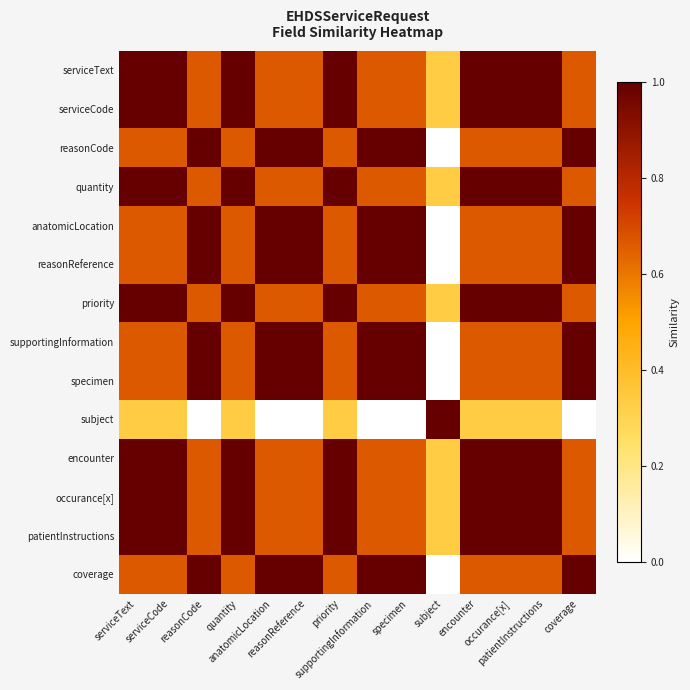

Reading left to right, extract all data points from this chart.

serviceText: serviceText=1.0	serviceCode=1.0	reasonCode=0.7	quantity=1.0	anatomicLocation=0.7	reasonReference=0.7	priority=1.0	supportingInformation=0.7	specimen=0.7	subject=0.3	encounter=1.0	occurance[x]=1.0	patientInstructions=1.0	coverage=0.7
serviceCode: serviceText=1.0	serviceCode=1.0	reasonCode=0.7	quantity=1.0	anatomicLocation=0.7	reasonReference=0.7	priority=1.0	supportingInformation=0.7	specimen=0.7	subject=0.3	encounter=1.0	occurance[x]=1.0	patientInstructions=1.0	coverage=0.7
reasonCode: serviceText=0.7	serviceCode=0.7	reasonCode=1.0	quantity=0.7	anatomicLocation=1.0	reasonReference=1.0	priority=0.7	supportingInformation=1.0	specimen=1.0	subject=0.0	encounter=0.7	occurance[x]=0.7	patientInstructions=0.7	coverage=1.0
quantity: serviceText=1.0	serviceCode=1.0	reasonCode=0.7	quantity=1.0	anatomicLocation=0.7	reasonReference=0.7	priority=1.0	supportingInformation=0.7	specimen=0.7	subject=0.3	encounter=1.0	occurance[x]=1.0	patientInstructions=1.0	coverage=0.7
anatomicLocation: serviceText=0.7	serviceCode=0.7	reasonCode=1.0	quantity=0.7	anatomicLocation=1.0	reasonReference=1.0	priority=0.7	supportingInformation=1.0	specimen=1.0	subject=0.0	encounter=0.7	occurance[x]=0.7	patientInstructions=0.7	coverage=1.0
reasonReference: serviceText=0.7	serviceCode=0.7	reasonCode=1.0	quantity=0.7	anatomicLocation=1.0	reasonReference=1.0	priority=0.7	supportingInformation=1.0	specimen=1.0	subject=0.0	encounter=0.7	occurance[x]=0.7	patientInstructions=0.7	coverage=1.0
priority: serviceText=1.0	serviceCode=1.0	reasonCode=0.7	quantity=1.0	anatomicLocation=0.7	reasonReference=0.7	priority=1.0	supportingInformation=0.7	specimen=0.7	subject=0.3	encounter=1.0	occurance[x]=1.0	patientInstructions=1.0	coverage=0.7
supportingInformation: serviceText=0.7	serviceCode=0.7	reasonCode=1.0	quantity=0.7	anatomicLocation=1.0	reasonReference=1.0	priority=0.7	supportingInformation=1.0	specimen=1.0	subject=0.0	encounter=0.7	occurance[x]=0.7	patientInstructions=0.7	coverage=1.0
specimen: serviceText=0.7	serviceCode=0.7	reasonCode=1.0	quantity=0.7	anatomicLocation=1.0	reasonReference=1.0	priority=0.7	supportingInformation=1.0	specimen=1.0	subject=0.0	encounter=0.7	occurance[x]=0.7	patientInstructions=0.7	coverage=1.0
subject: serviceText=0.3	serviceCode=0.3	reasonCode=0.0	quantity=0.3	anatomicLocation=0.0	reasonReference=0.0	priority=0.3	supportingInformation=0.0	specimen=0.0	subject=1.0	encounter=0.3	occurance[x]=0.3	patientInstructions=0.3	coverage=0.0
encounter: serviceText=1.0	serviceCode=1.0	reasonCode=0.7	quantity=1.0	anatomicLocation=0.7	reasonReference=0.7	priority=1.0	supportingInformation=0.7	specimen=0.7	subject=0.3	encounter=1.0	occurance[x]=1.0	patientInstructions=1.0	coverage=0.7
occurance[x]: serviceText=1.0	serviceCode=1.0	reasonCode=0.7	quantity=1.0	anatomicLocation=0.7	reasonReference=0.7	priority=1.0	supportingInformation=0.7	specimen=0.7	subject=0.3	encounter=1.0	occurance[x]=1.0	patientInstructions=1.0	coverage=0.7
patientInstructions: serviceText=1.0	serviceCode=1.0	reasonCode=0.7	quantity=1.0	anatomicLocation=0.7	reasonReference=0.7	priority=1.0	supportingInformation=0.7	specimen=0.7	subject=0.3	encounter=1.0	occurance[x]=1.0	patientInstructions=1.0	coverage=0.7
coverage: serviceText=0.7	serviceCode=0.7	reasonCode=1.0	quantity=0.7	anatomicLocation=1.0	reasonReference=1.0	priority=0.7	supportingInformation=1.0	specimen=1.0	subject=0.0	encounter=0.7	occurance[x]=0.7	patientInstructions=0.7	coverage=1.0